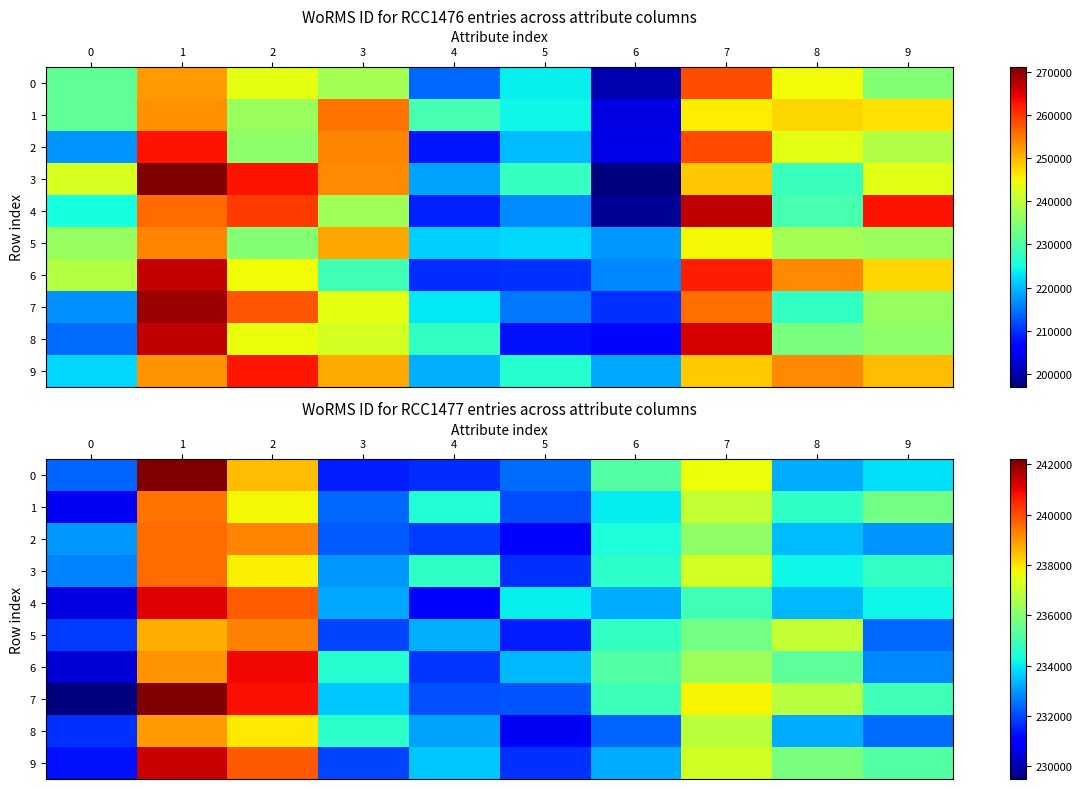

How many data points does each series have?

10